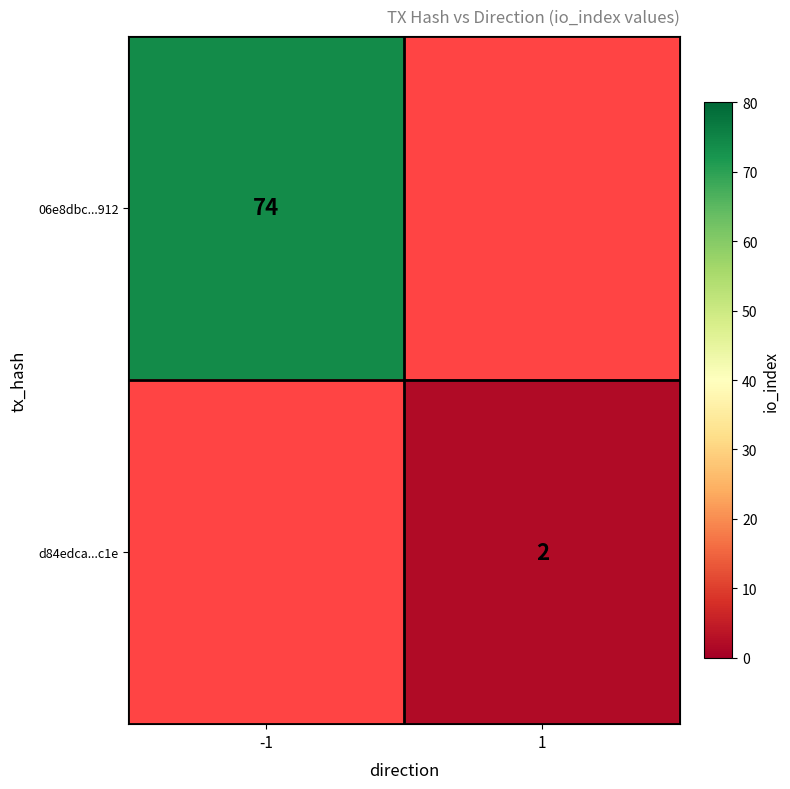

At which category does the chart reach its peak across all series?

-1